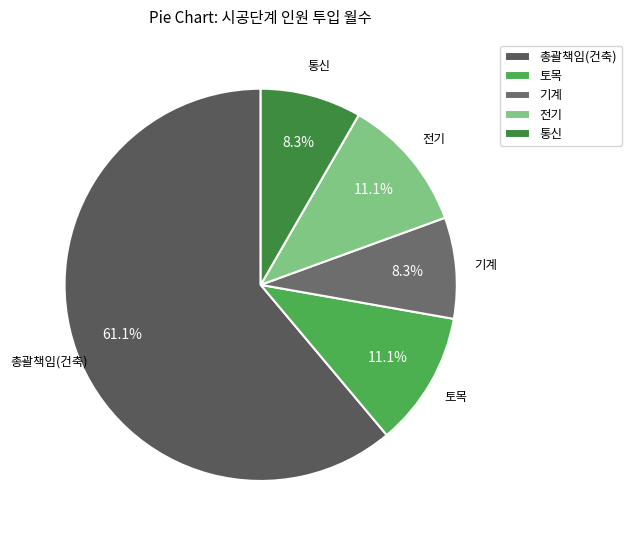

How much of the chart is everything except 토목?

88.9%